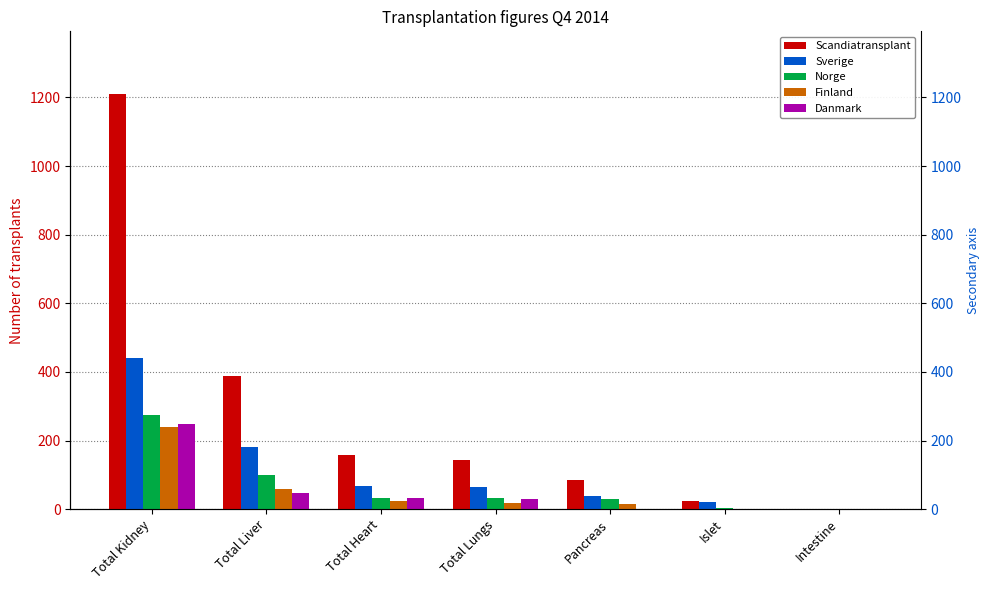

At Total Liver, list the series in order from largest to smallest.

Scandiatransplant, Sverige, Norge, Finland, Danmark